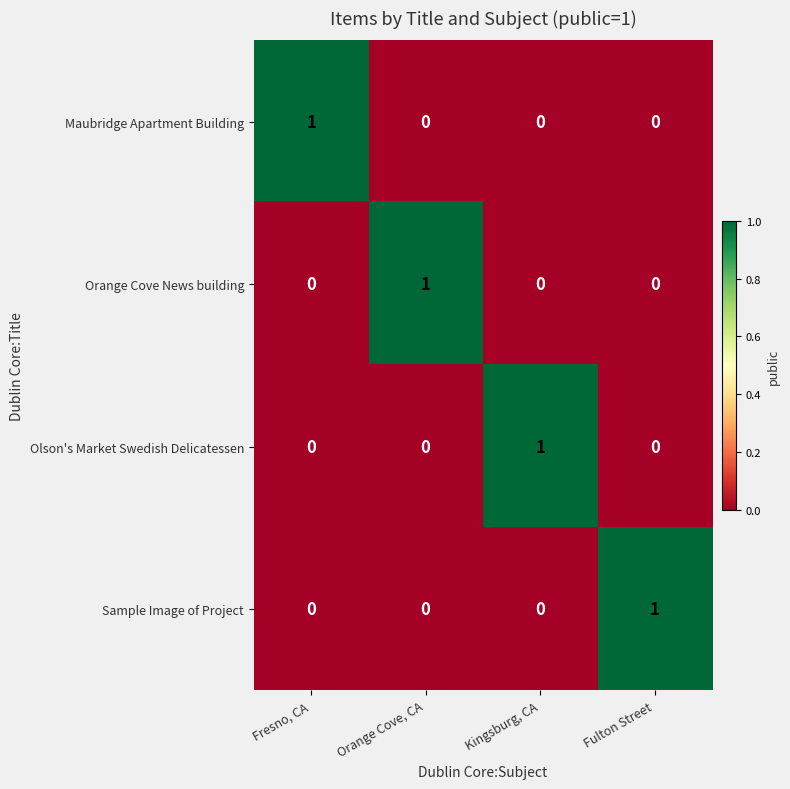

Reading left to right, list all the values displayed in this chart.

Maubridge Apartment Building: 1	0	0	0
Orange Cove News building: 0	1	0	0
Olson's Market Swedish Delicatessen: 0	0	1	0
Sample Image of Project: 0	0	0	1